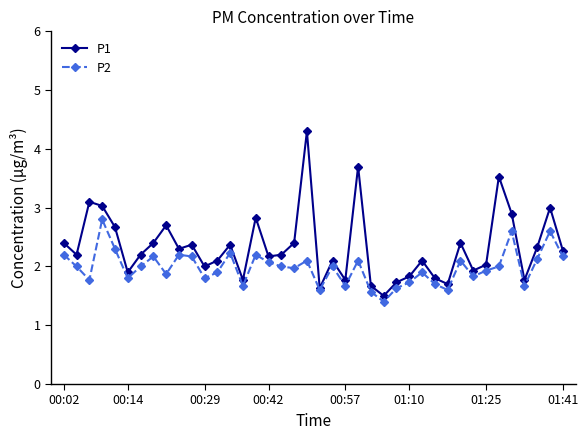

Which series has the widest spread of values?

P1